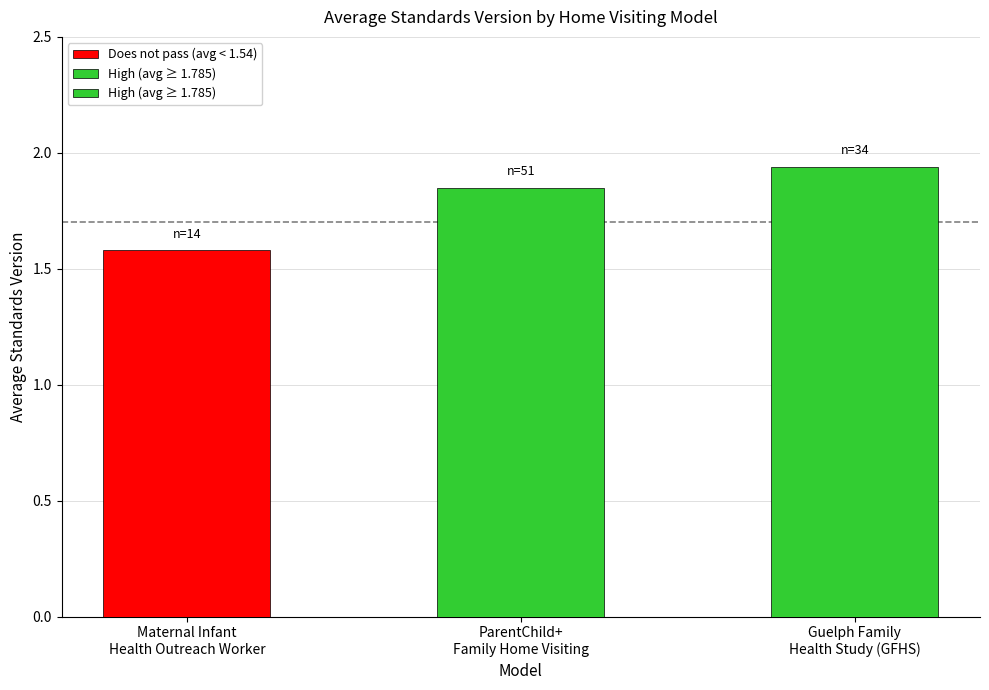

How many data points does each series have?

3